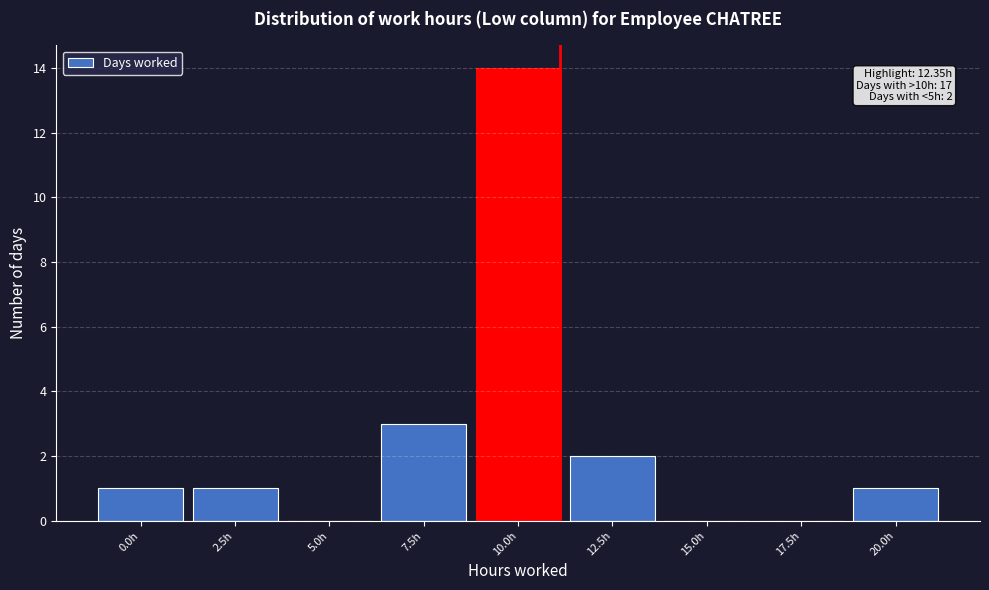

Reading right to left, list all the values displayed in this chart.

20.0h=1	17.5h=0	15.0h=0	12.5h=2	10.0h=14	7.5h=3	5.0h=0	2.5h=1	0.0h=1